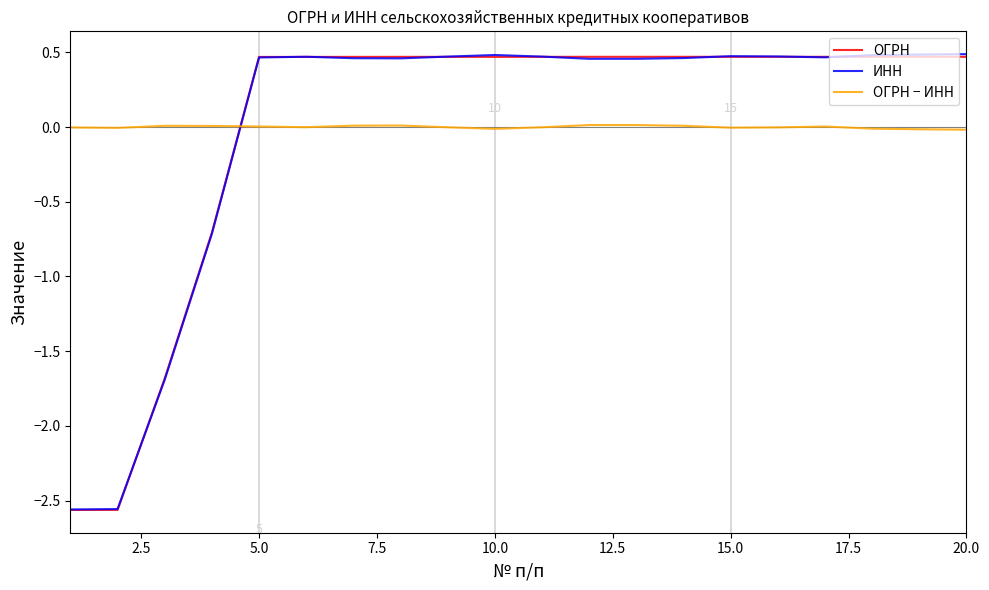

Which series has the largest range (max minus min)?

ИНН